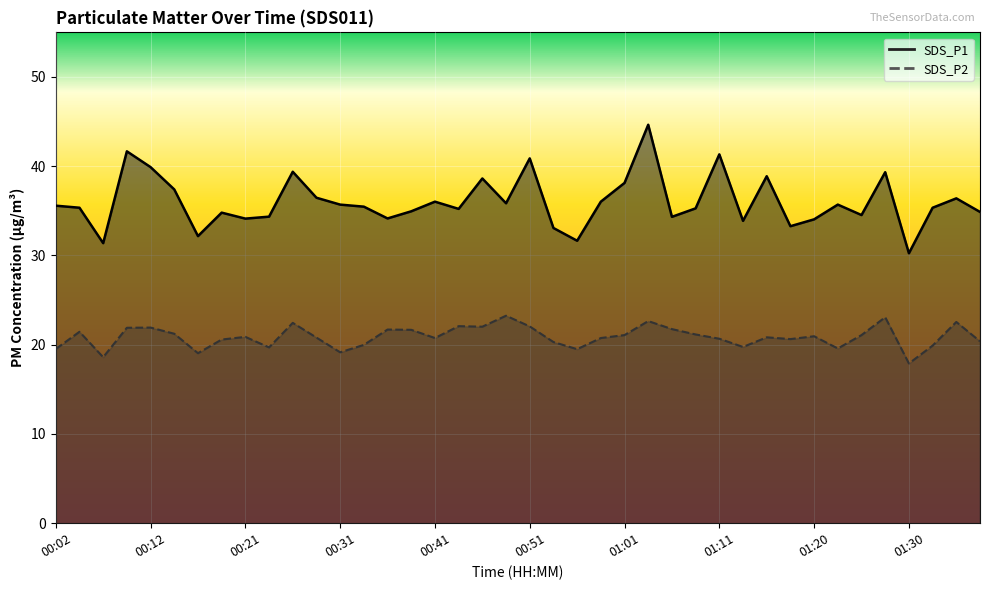

True or false: SDS_P1 has a value of 54.6 at 01:25.

False